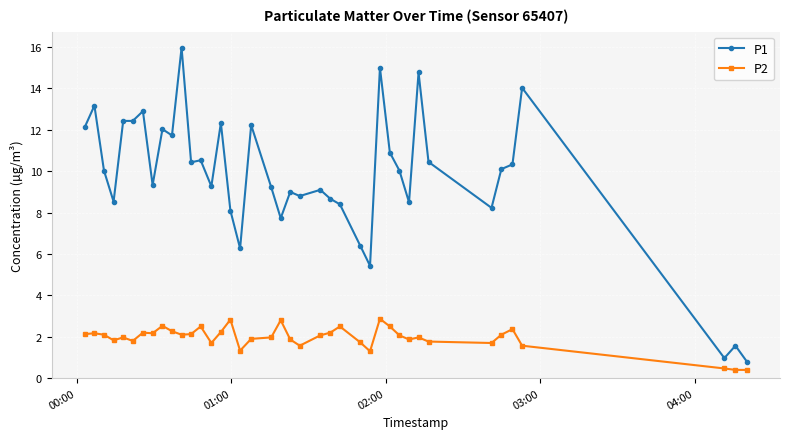

Rank the series by their maximum value, from lowest to highest.

P2, P1